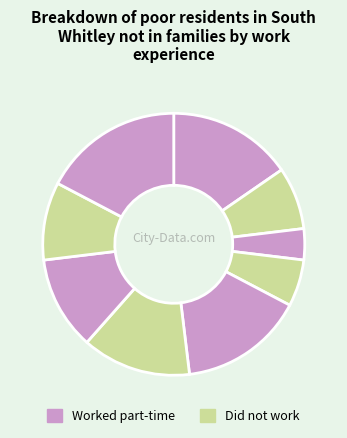

Count the number of slices in the pie.

9